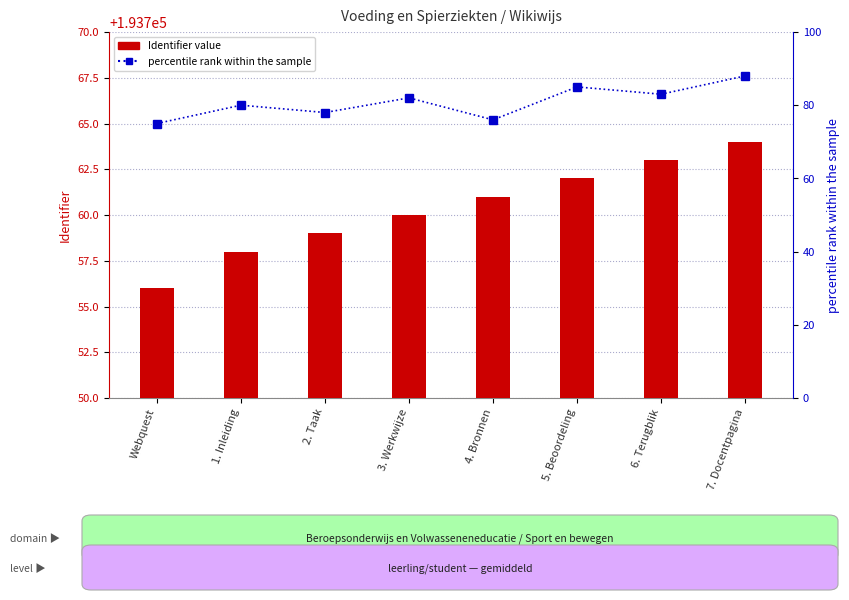

Reading left to right, list all the values displayed in this chart.

Identifier value: Webquest=193756	1. Inleiding=193758	2. Taak=193759	3. Werkwijze=193760	4. Bronnen=193761	5. Beoordeling=193762	6. Terugblik=193763	7. Docentpagina=193764
percentile rank within the sample: Webquest=75	1. Inleiding=80	2. Taak=78	3. Werkwijze=82	4. Bronnen=76	5. Beoordeling=85	6. Terugblik=83	7. Docentpagina=88